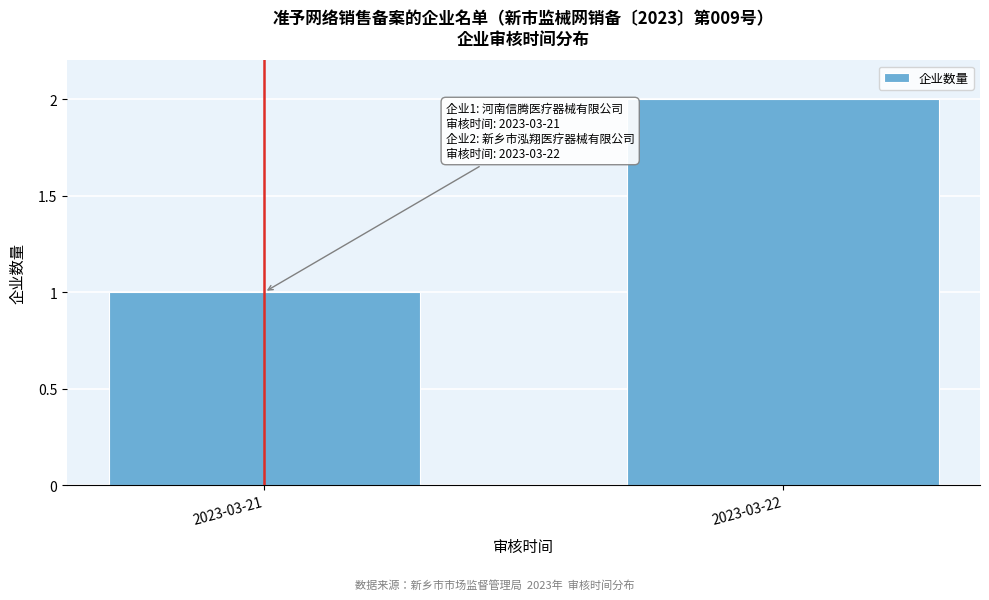

Reading left to right, list all the values displayed in this chart.

2023-03-21=1	2023-03-22=2